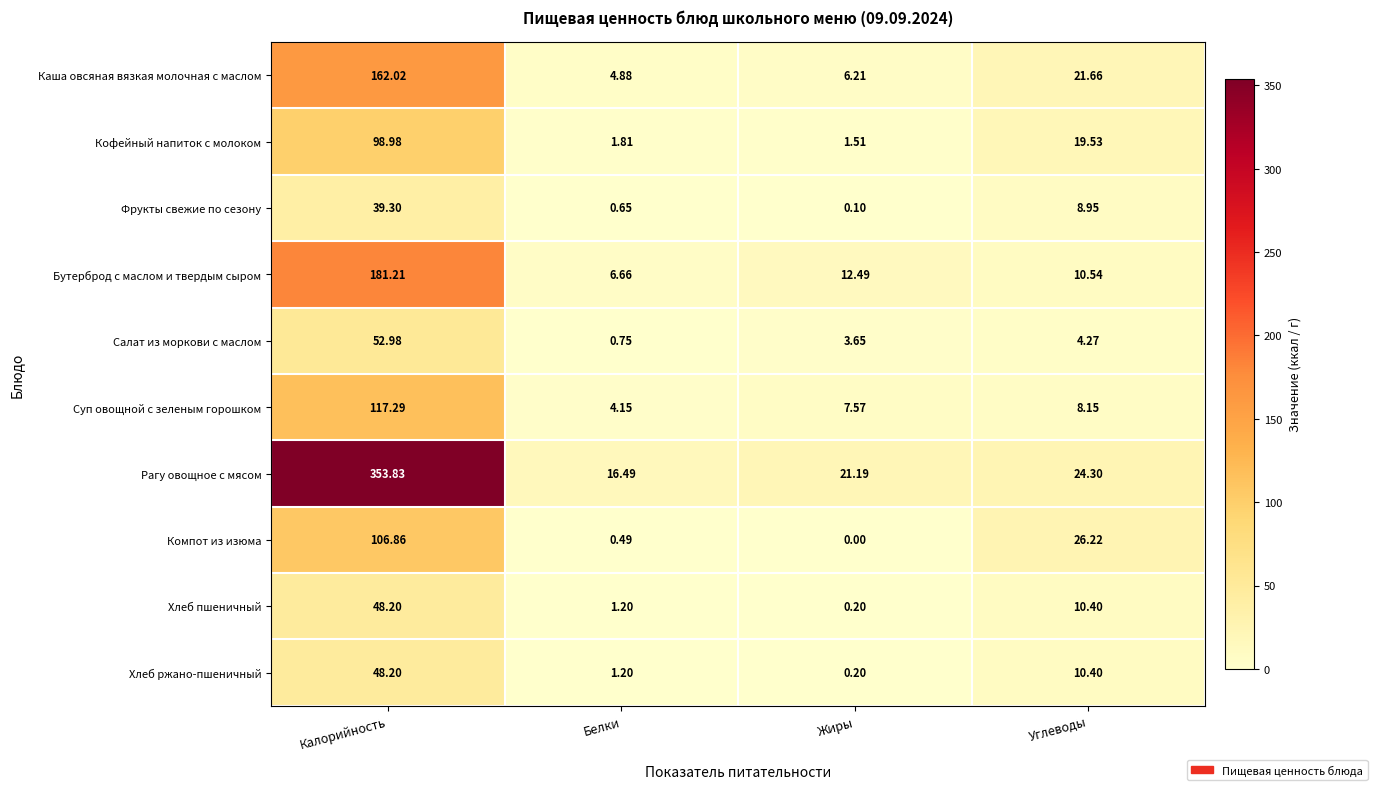

Which series has the largest range (max minus min)?

Рагу овощное с мясом